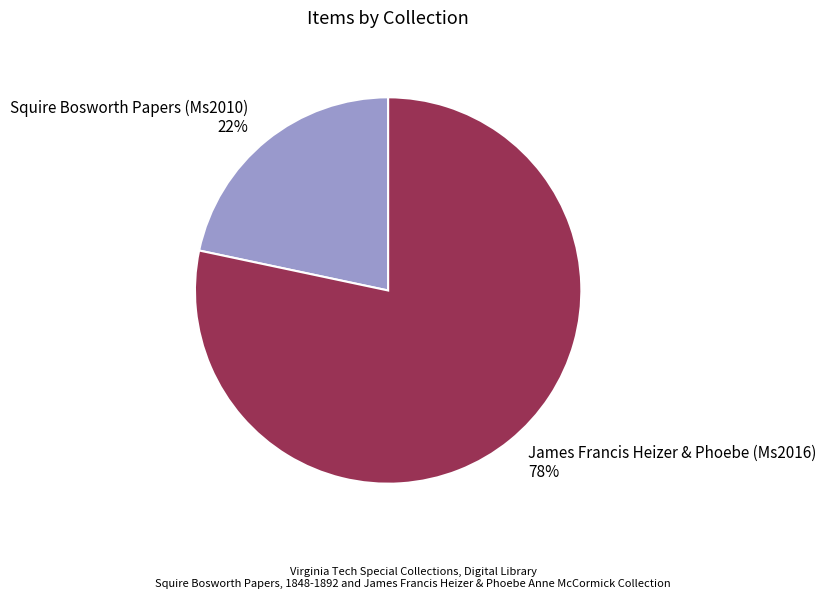

Approximately how many times larger is the value at Squire Bosworth Papers (Ms2010) compared to James Francis Heizer & Phoebe (Ms2016)?

0.3